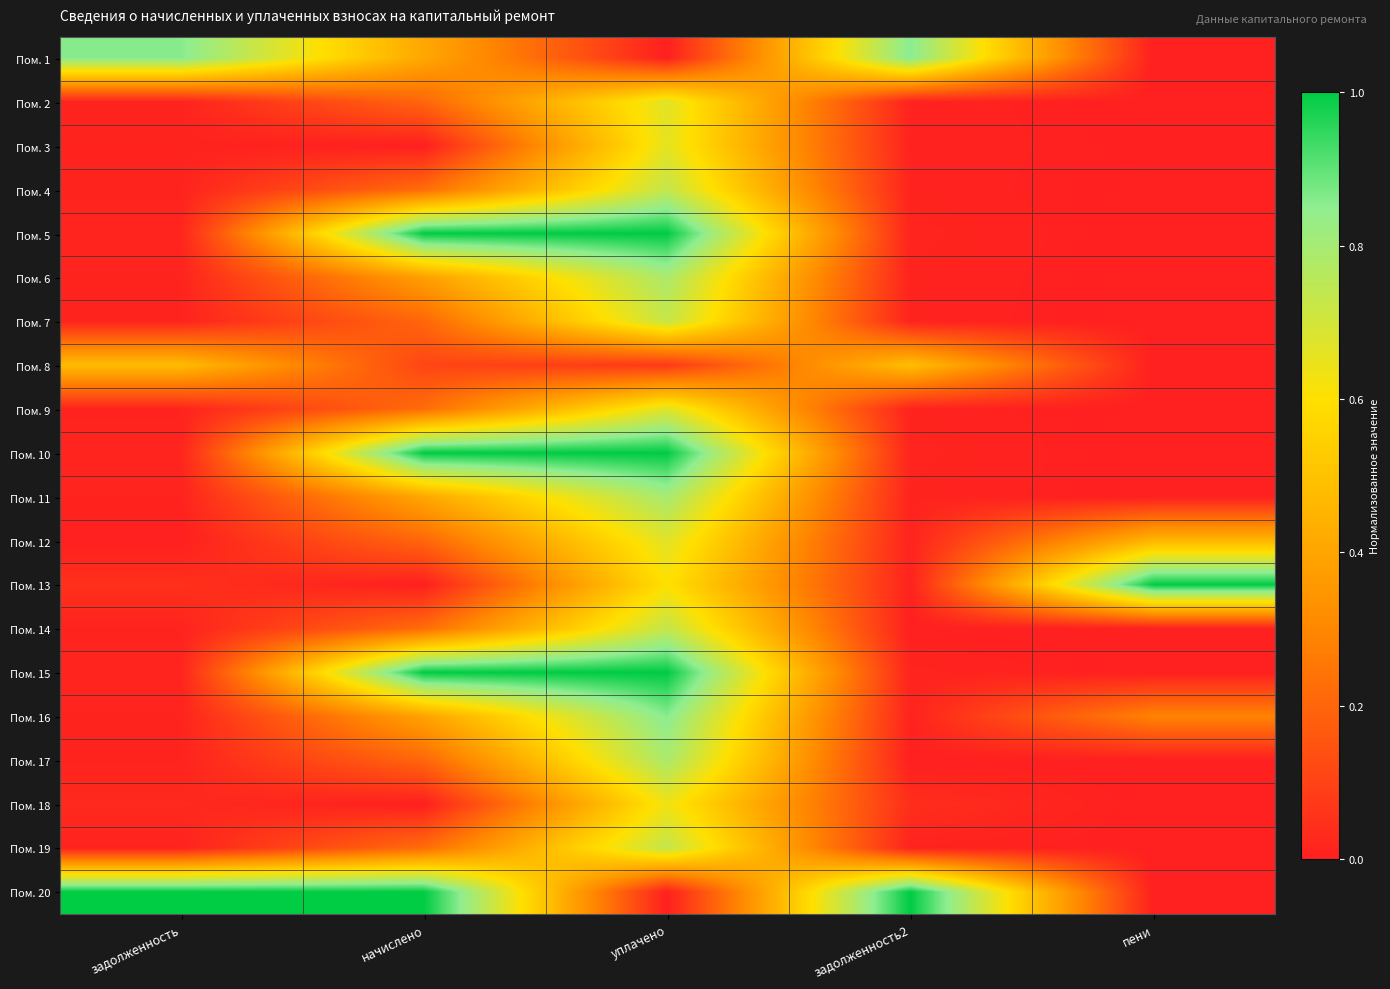

What is the total value across all series at начислено?

7.4